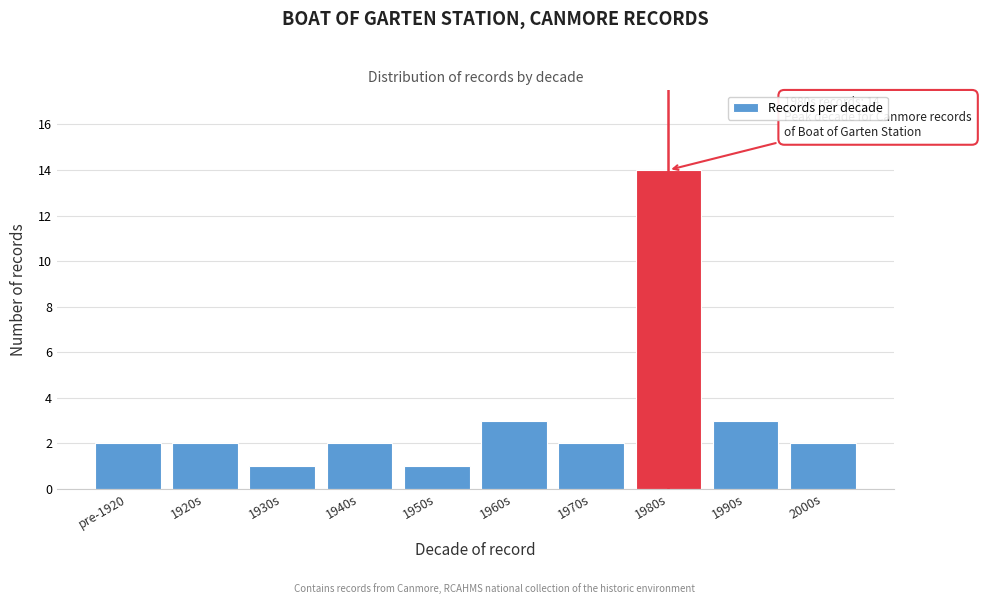

Reading right to left, what are all the values shown in this chart?

2	3	14	2	3	1	2	1	2	2